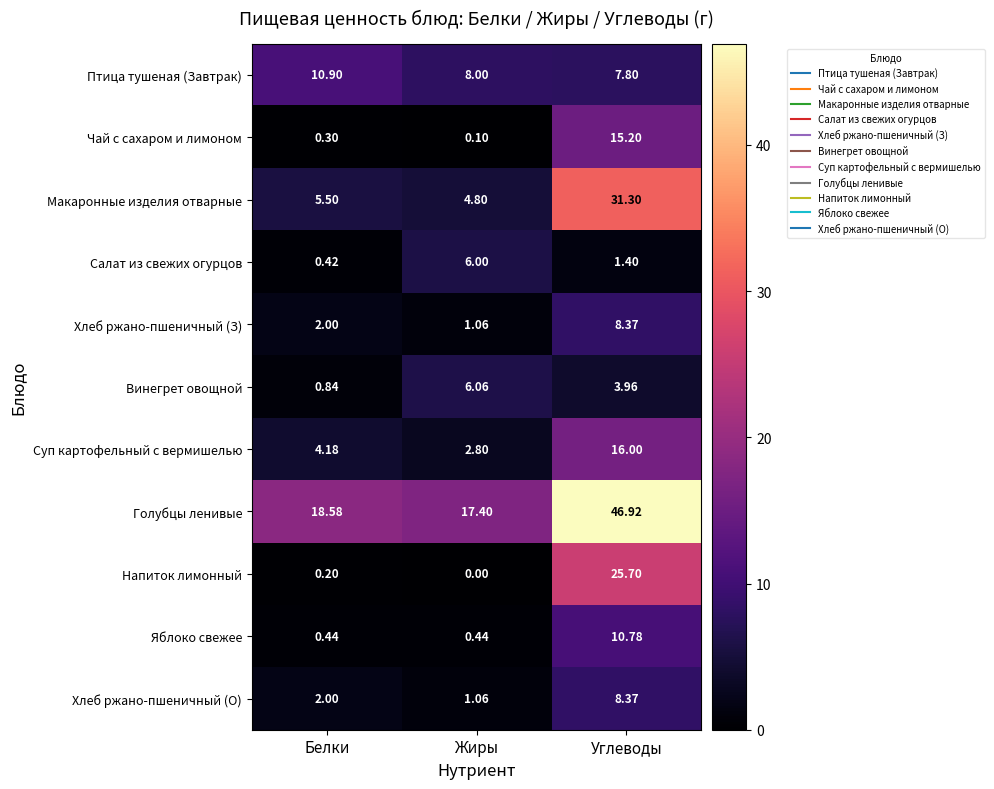

Which series has the widest spread of values?

Голубцы ленивые